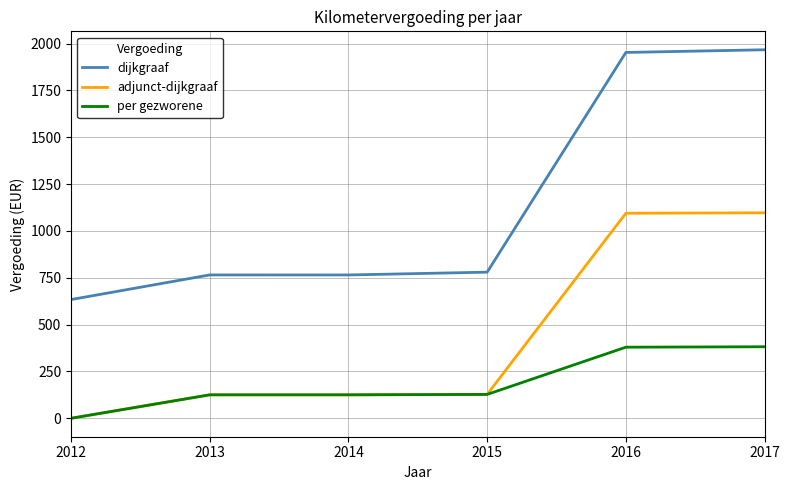

What is the total value across all series at 2015?

1035.0